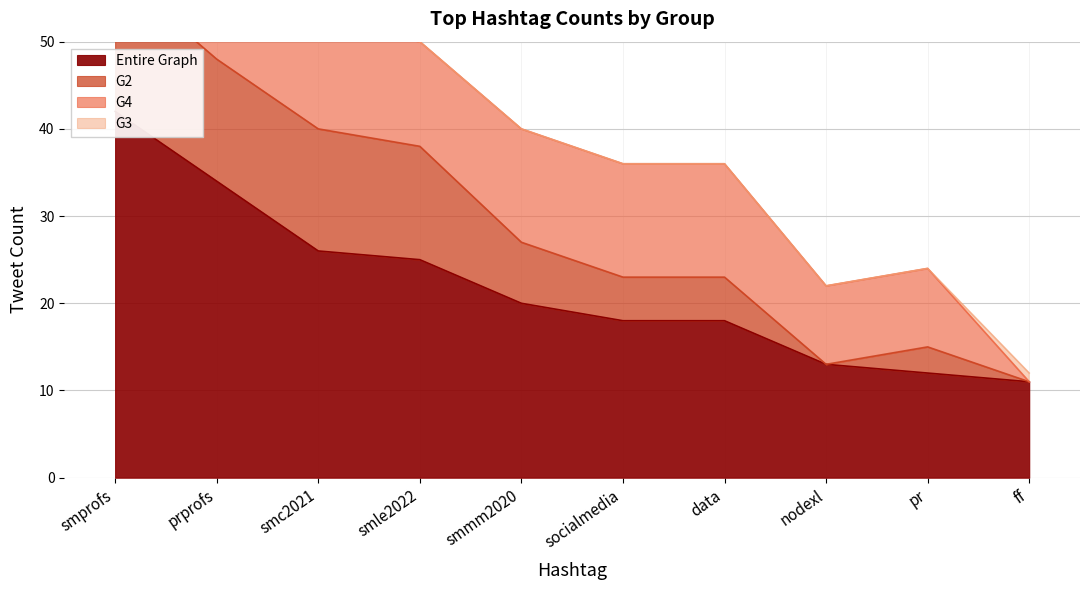

True or false: G4 and Entire Graph cross at least once.

False